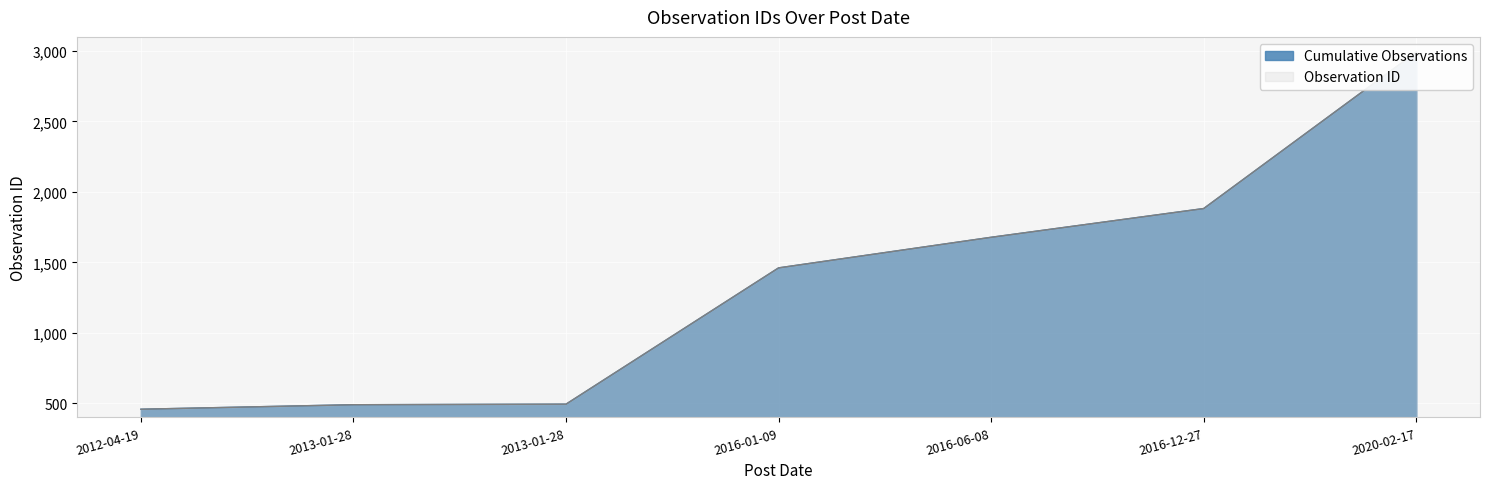

Rank the categories by Observation ID value from highest to lowest.

2020-02-17, 2016-12-27, 2016-06-08, 2016-01-09, 2013-01-28, 2013-01-28, 2012-04-19